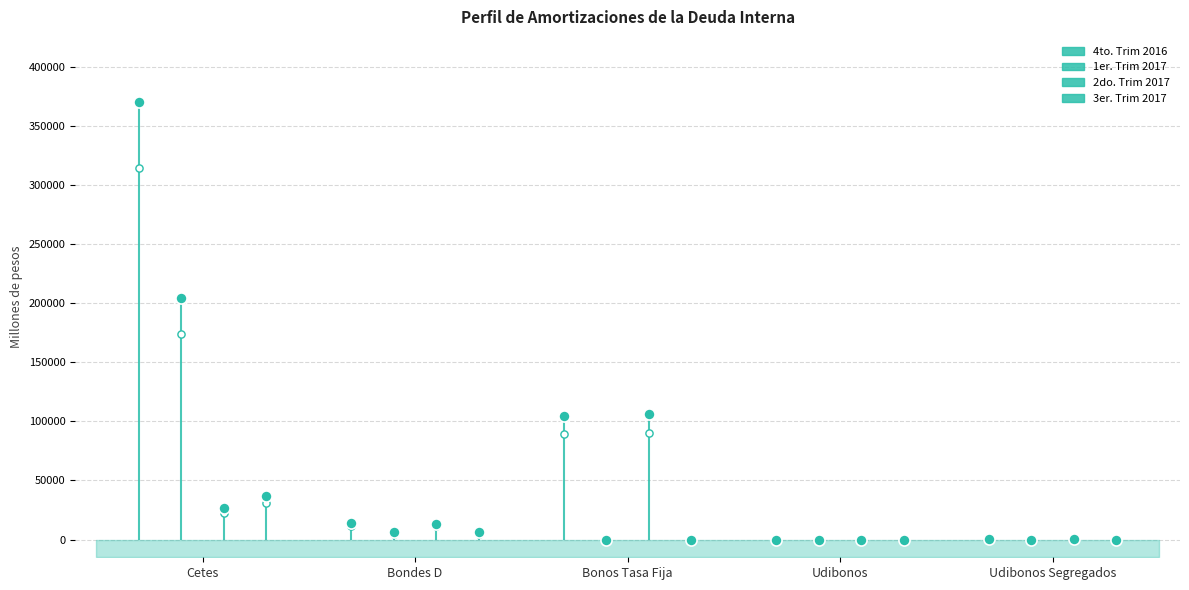

Reading left to right, extract all data points from this chart.

4to. Trim 2016: 369672.1	13616.7	104583.9	0.0	37.3
1er. Trim 2017: 204679.0	6000.4	0.0	0.0	0.0
2do. Trim 2017: 26376.2	13501.5	105842.8	0.0	37.0
3er. Trim 2017: 36791.1	6000.4	0.0	0.0	0.0